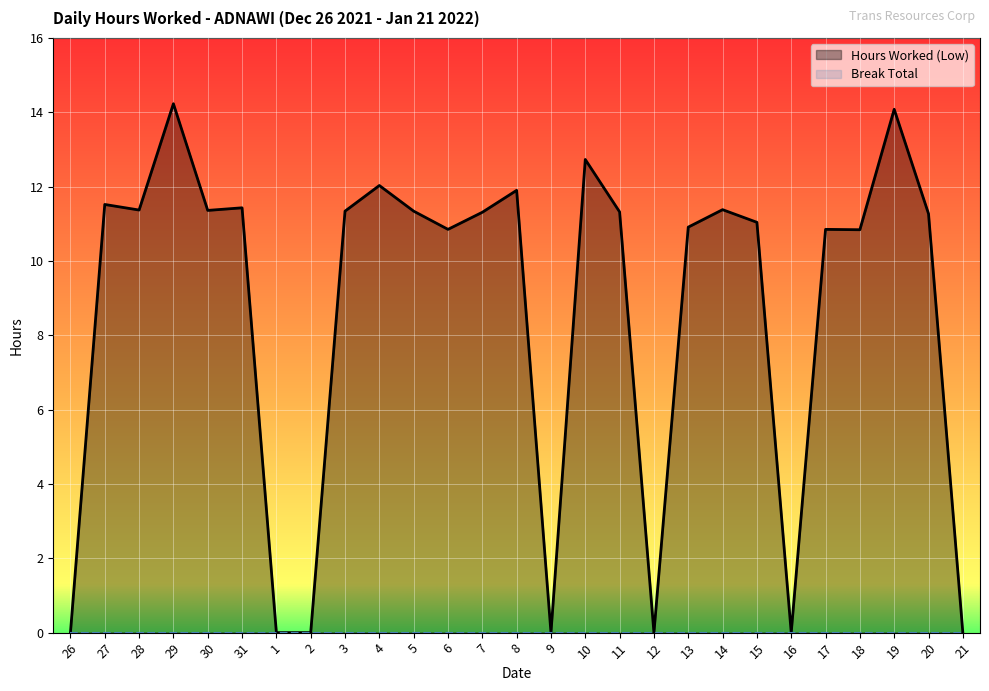

What value does the data have at 19?

14.1